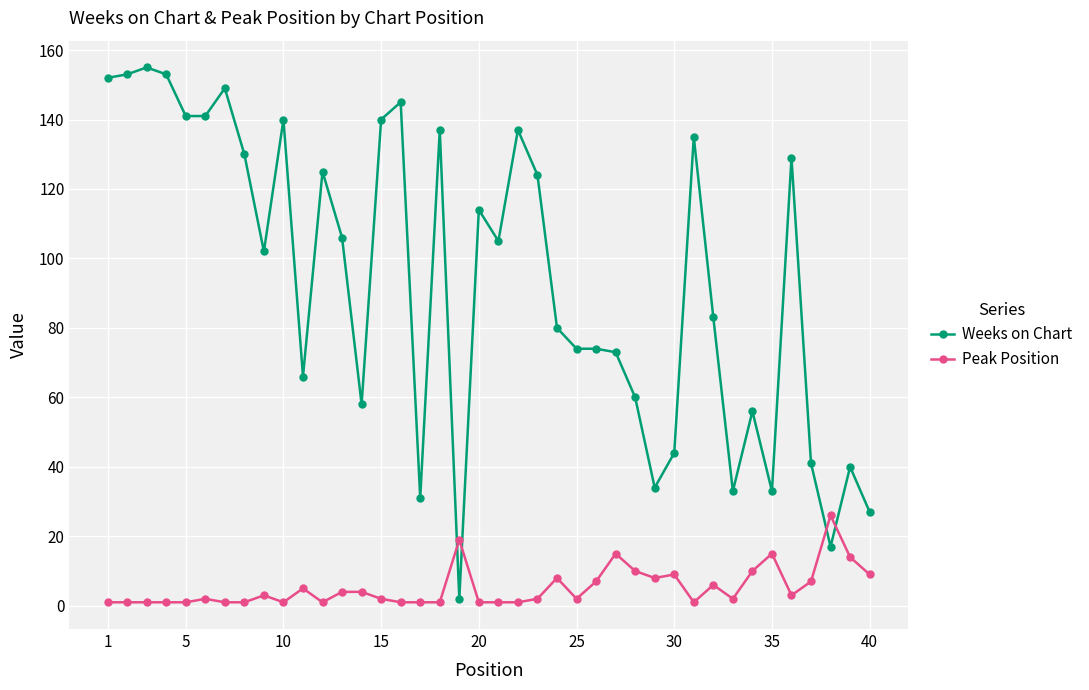

What is the maximum value shown in the chart?

155